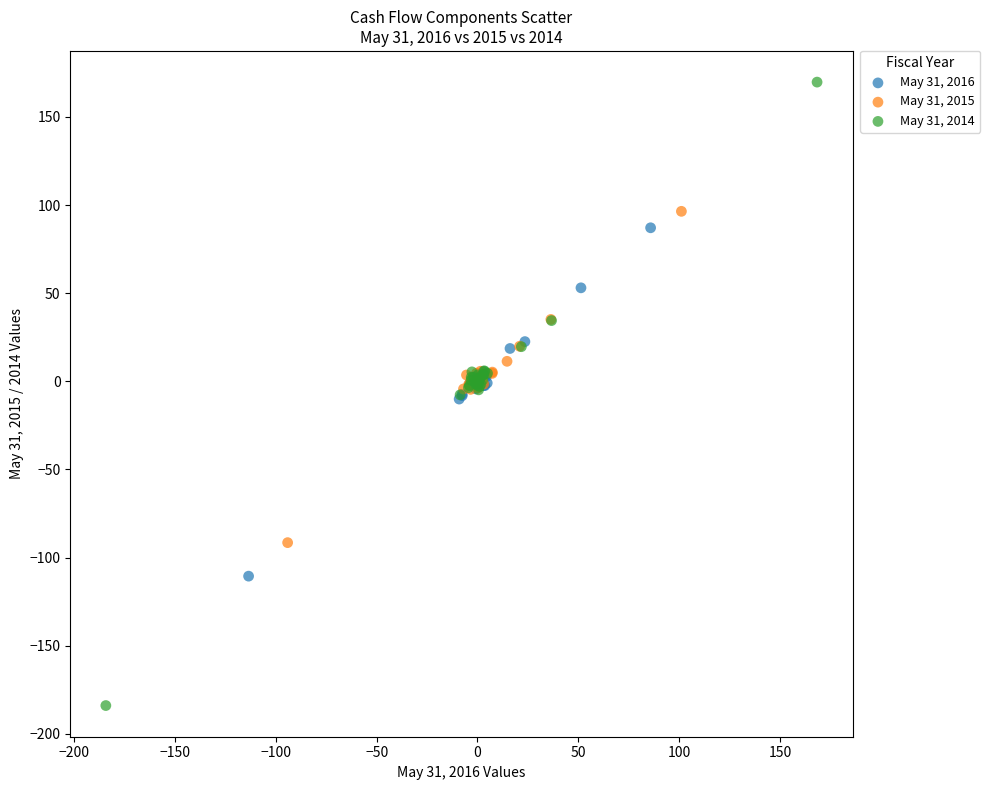

Which series has the largest Y range (max minus min)?

May 31, 2014